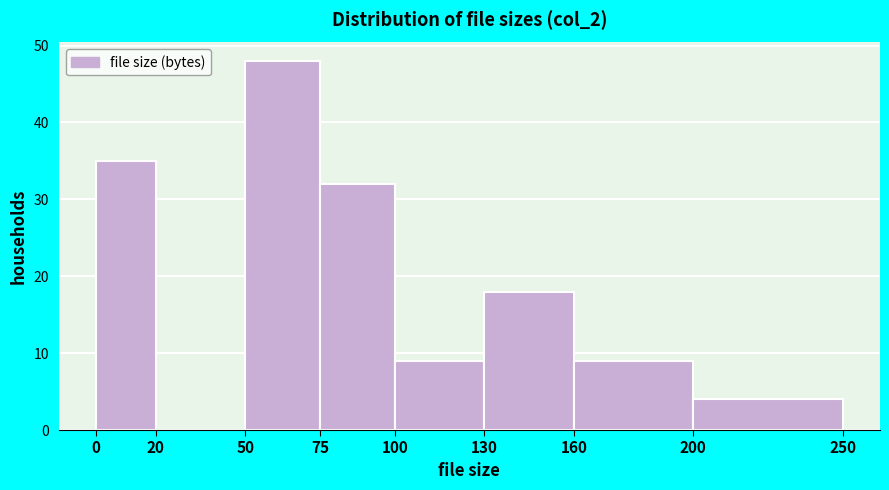

Reading left to right, transcribe this chart: for each bar, give the range it covers on the x-axis and its height. The values are not printed on the chart, so give them approximately, as read against the axis.

0 to 20: 35
20 to 50: 0
50 to 75: 48
75 to 100: 32
100 to 130: 9
130 to 160: 18
160 to 200: 9
200 to 250: 4